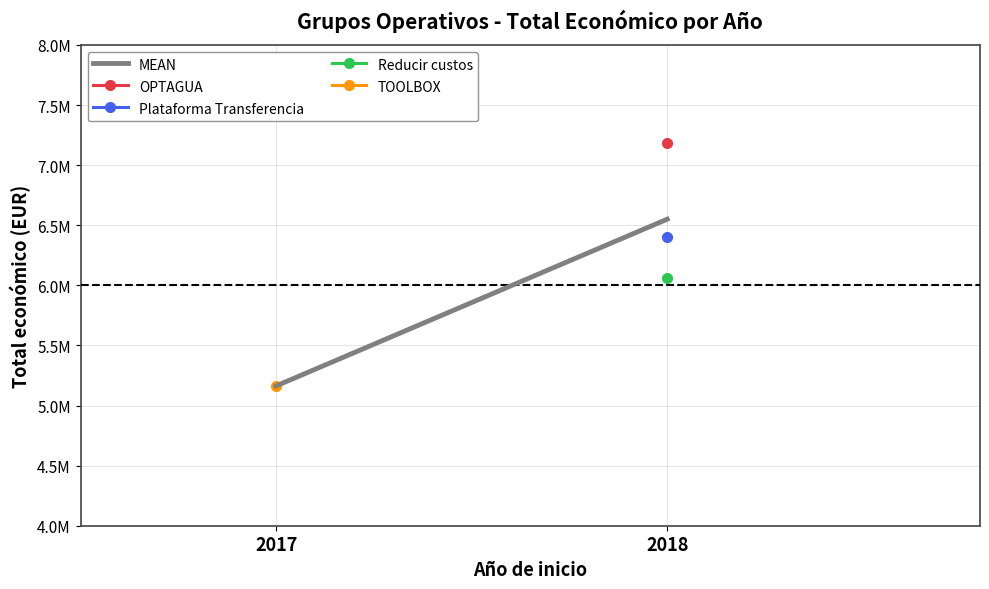

What is the value of the 1st point from the left?

5163335.0